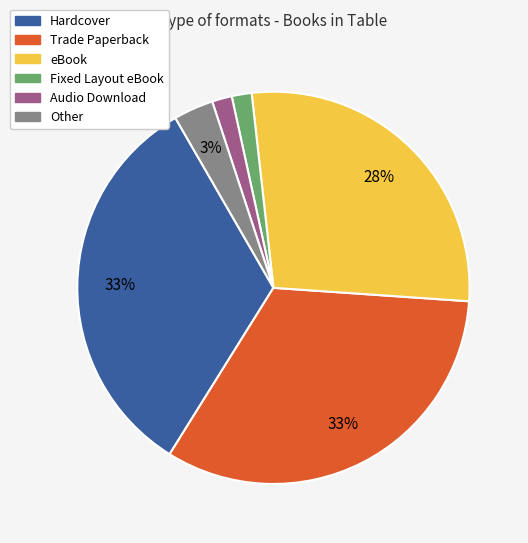

How many slices are in this pie chart?

6